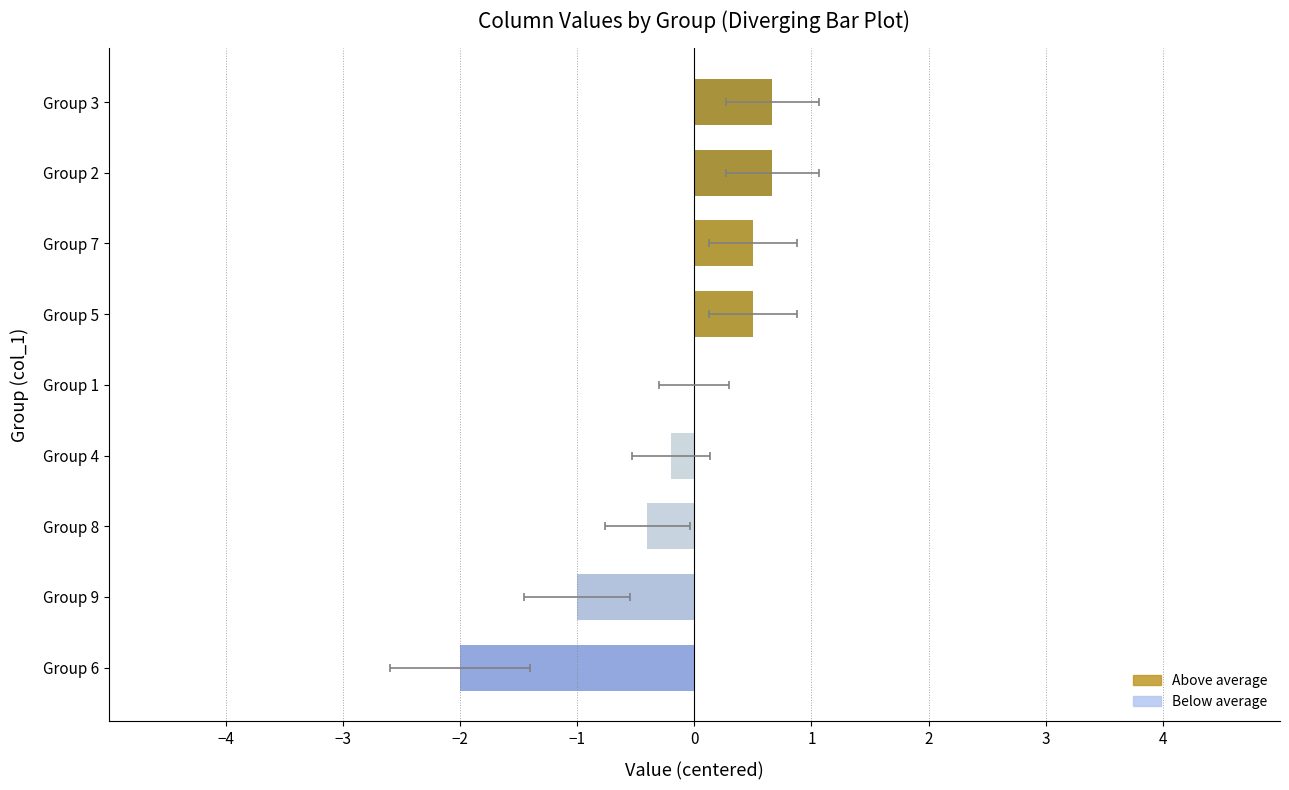

The value at Group 9 is -1.3. True or false?

False